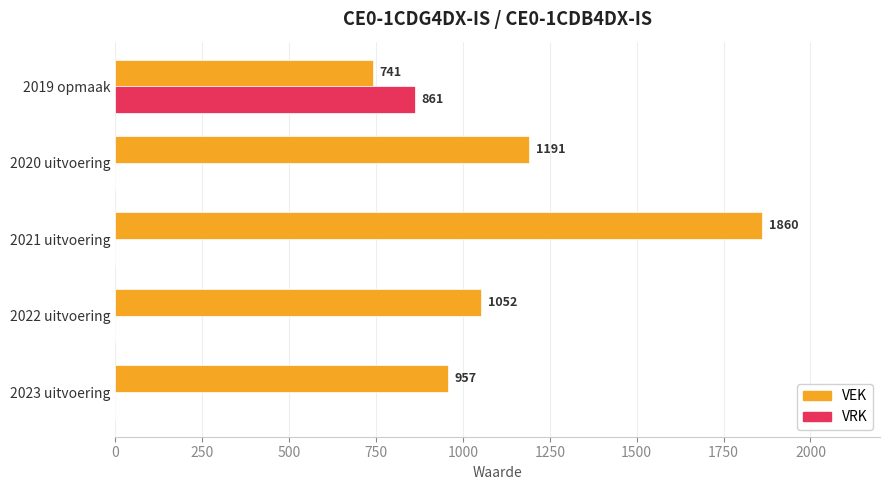

What is the greatest value displayed?

1860